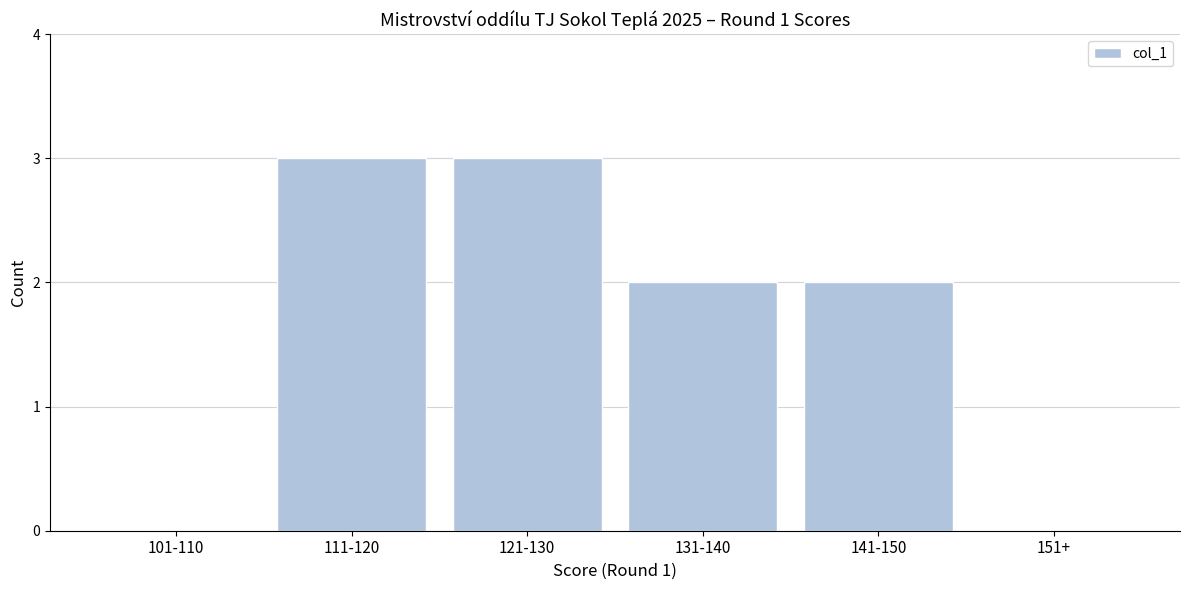

Reading left to right, what are all the values shown in this chart?

101-110=0	111-120=3	121-130=3	131-140=2	141-150=2	151+=0